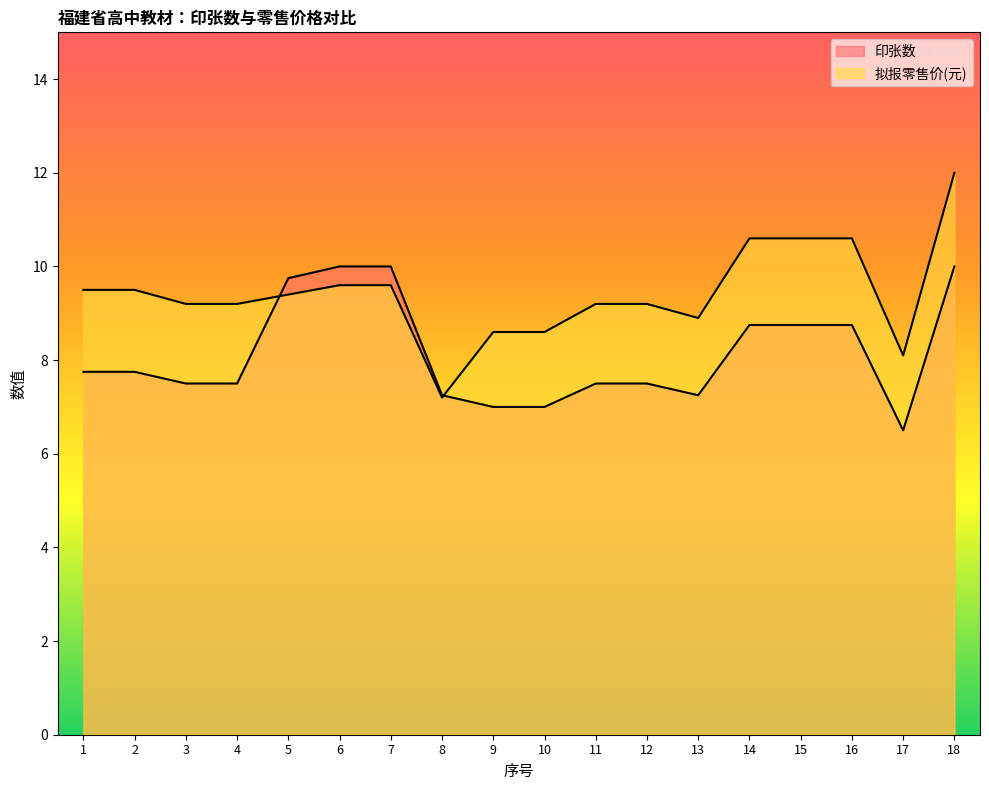

Is it true that 拟报零售价(元) equals 10.6 at 15?

True